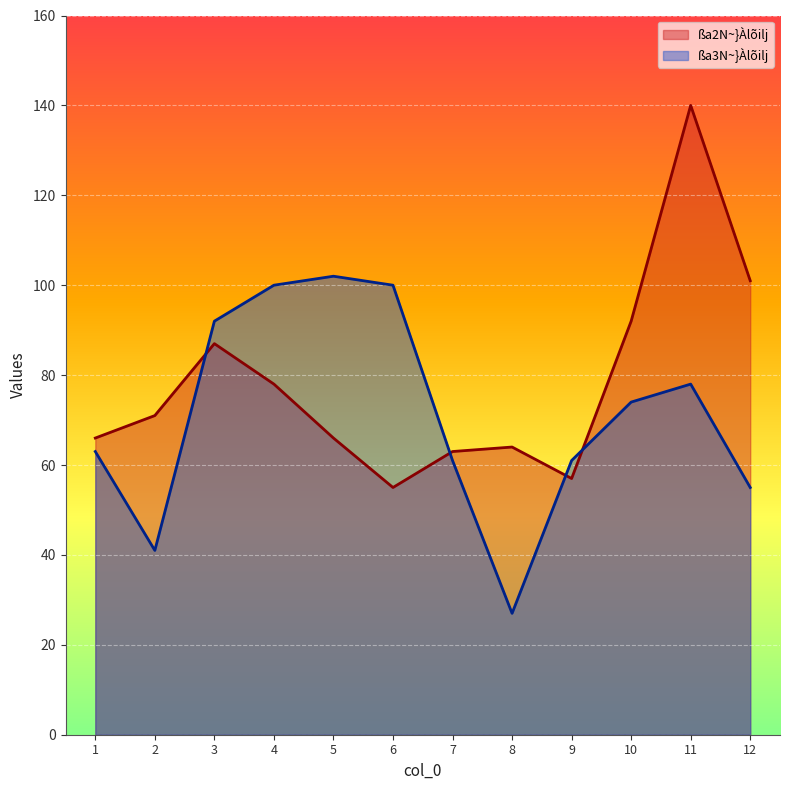

How many lines are shown in the chart?

2